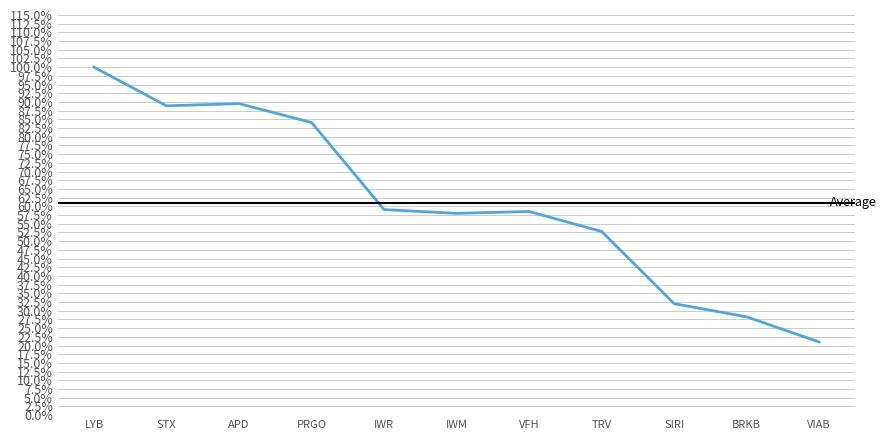

How many points are higher than both their immediate neighbors (excluding endpoints)?

2